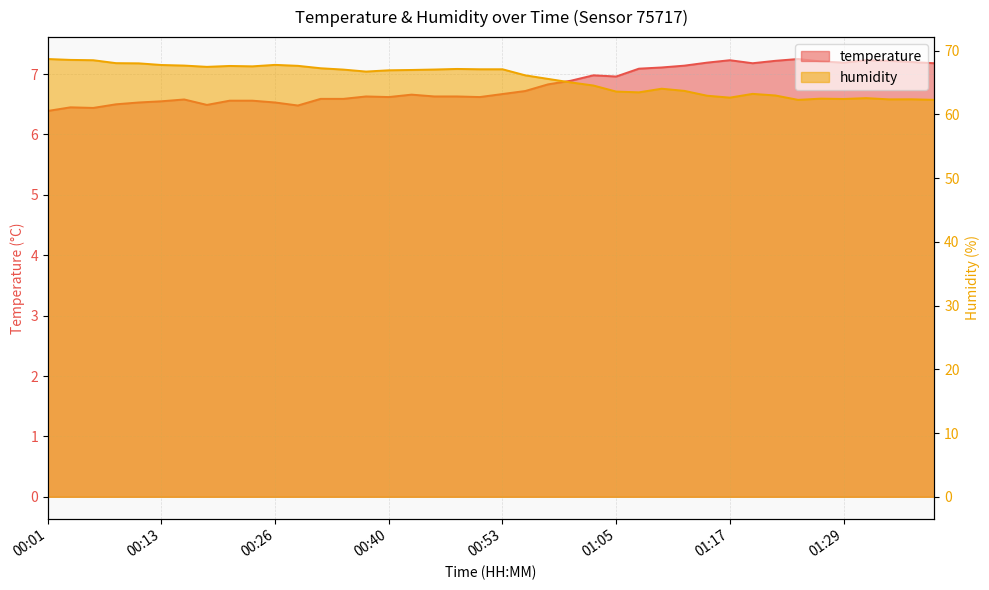

In humidity, how many points are lower than both neighbors (excluding endpoints)?

8